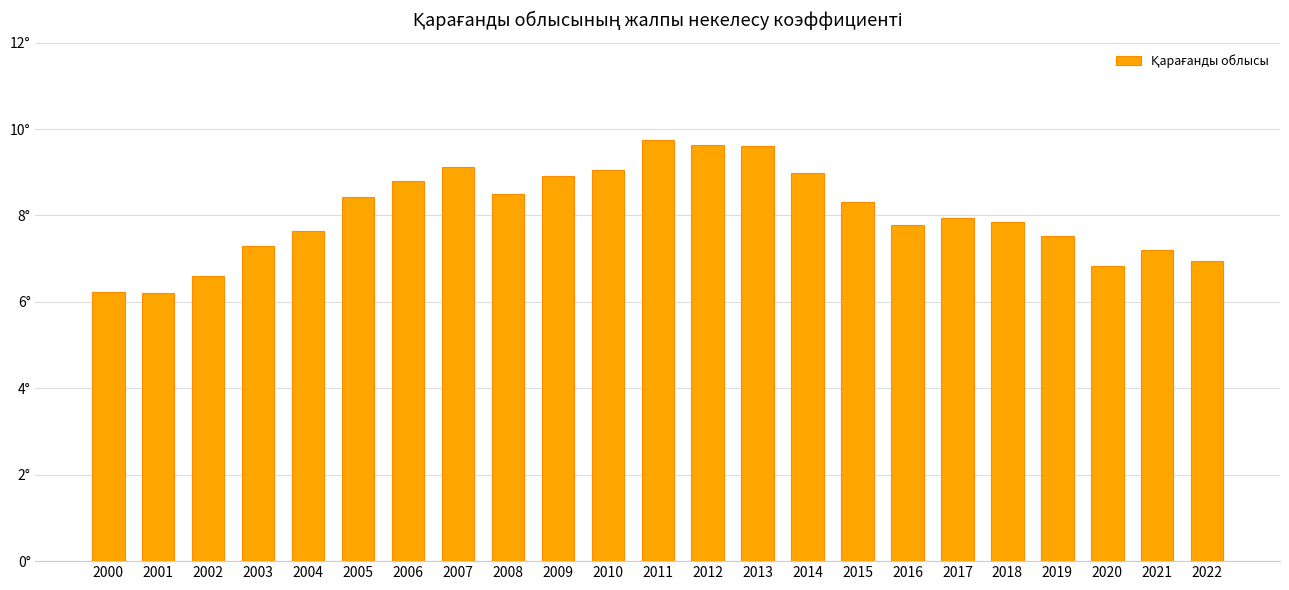

Are the bars horizontal?

No